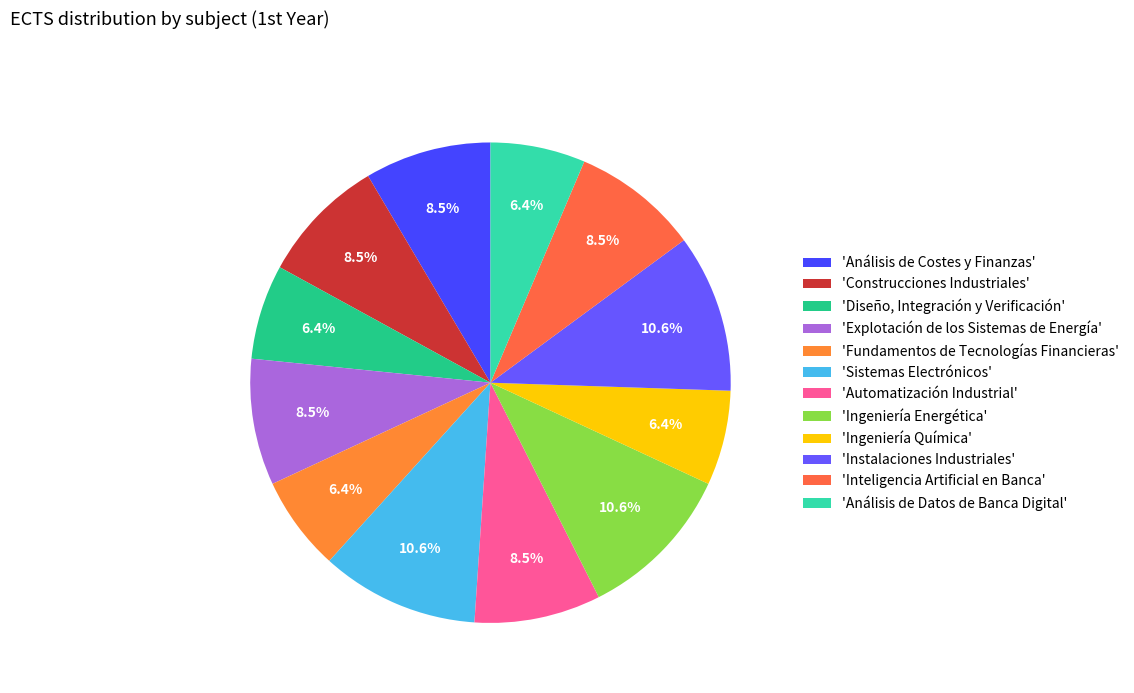

Rank the categories by value from highest to lowest.

Sistemas Electrónicos, Ingeniería Energética, Instalaciones Industriales, Análisis de Costes y Finanzas, Construcciones Industriales, Explotación de los Sistemas de Energía, Automatización Industrial, Inteligencia Artificial en Banca, Diseño, Integración y Verificación, Fundamentos de Tecnologías Financieras, Ingeniería Química, Análisis de Datos de Banca Digital